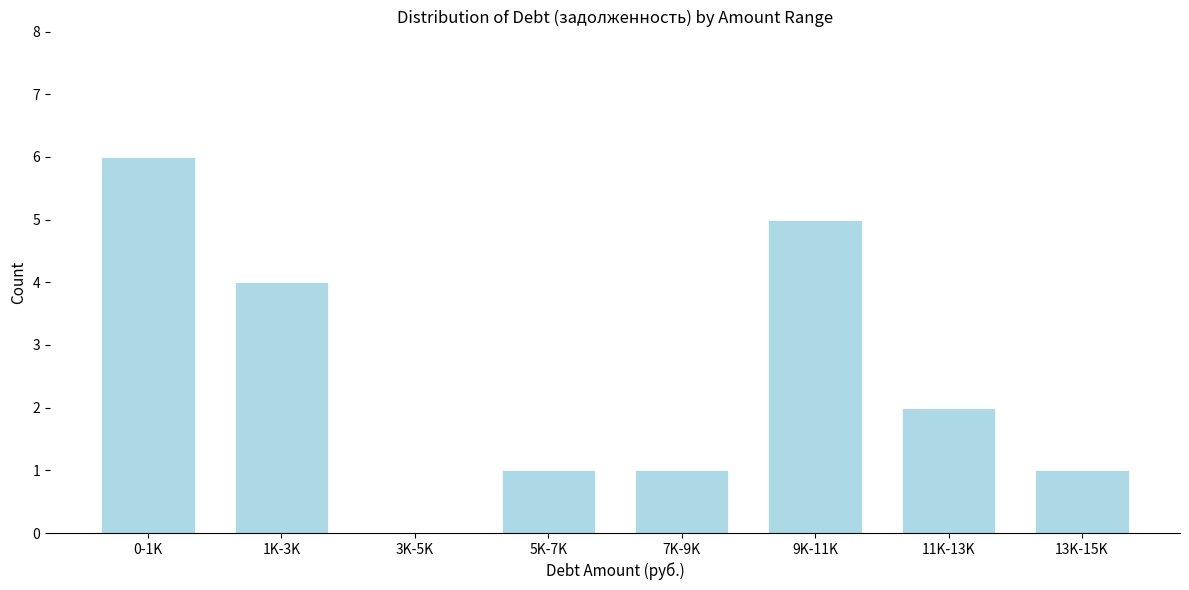

Reading left to right, what are all the values shown in this chart?

0-1K=6	1K-3K=4	3K-5K=0	5K-7K=1	7K-9K=1	9K-11K=5	11K-13K=2	13K-15K=1